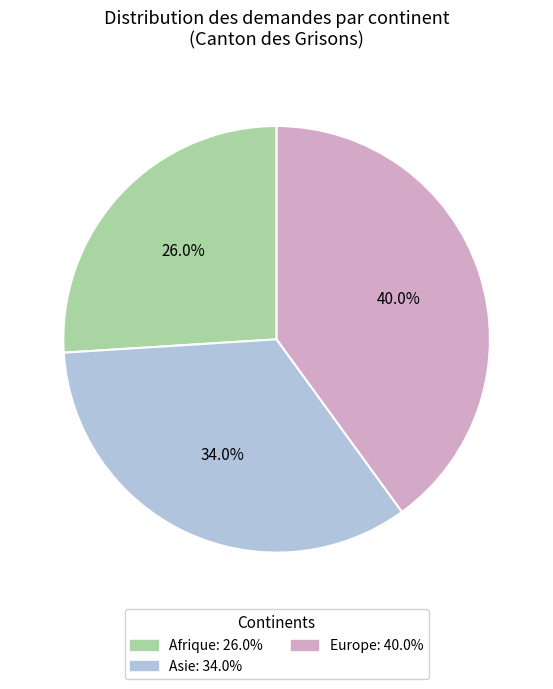

Is it true that Europe is 54% of the pie?

False